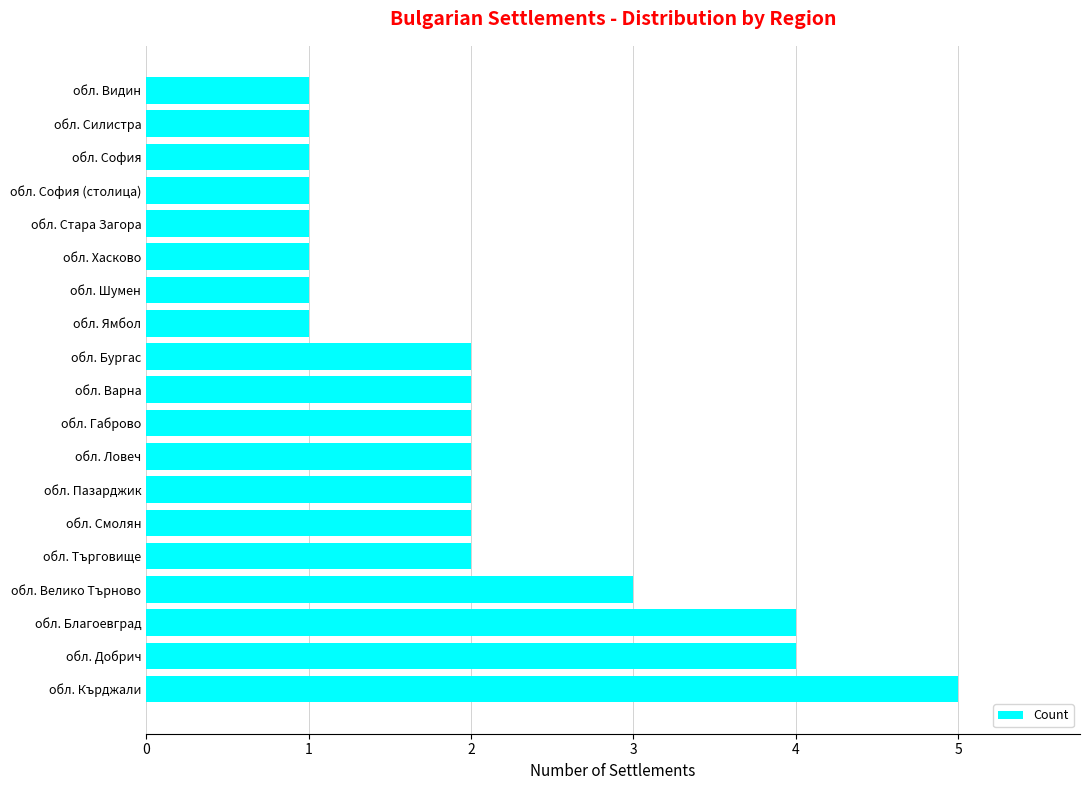

Reading top to bottom, transcribe all the data shown in this chart.

обл. Видин=1	обл. Силистра=1	обл. София=1	обл. София (столица)=1	обл. Стара Загора=1	обл. Хасково=1	обл. Шумен=1	обл. Ямбол=1	обл. Бургас=2	обл. Варна=2	обл. Габрово=2	обл. Ловеч=2	обл. Пазарджик=2	обл. Смолян=2	обл. Търговище=2	обл. Велико Търново=3	обл. Благоевград=4	обл. Добрич=4	обл. Кърджали=5